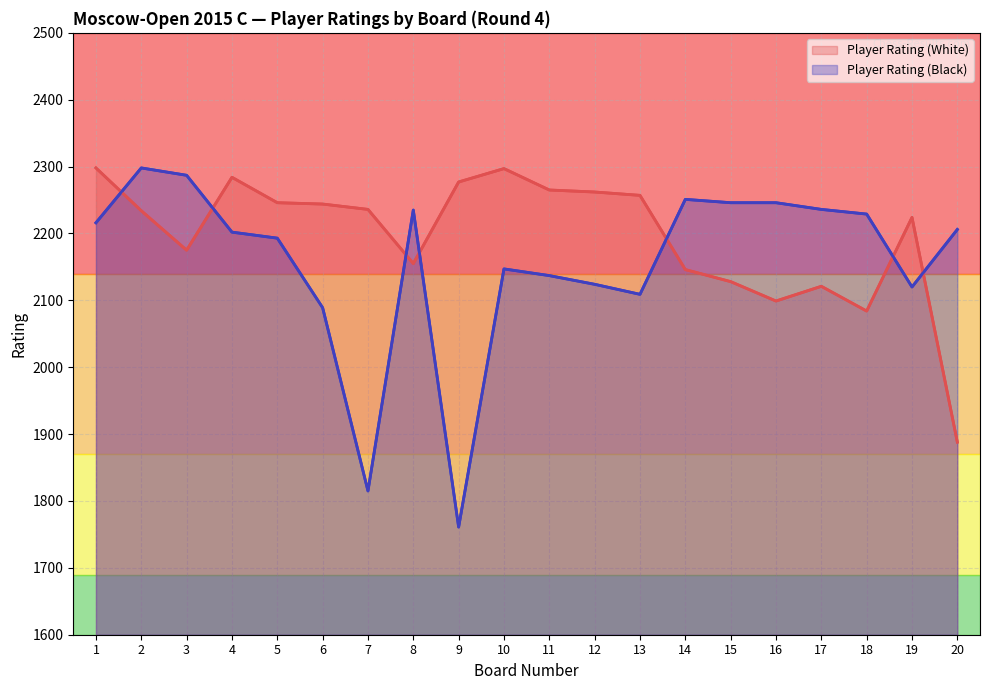

True or false: Player Rating (White) has more than 0 interior local peaks.

True